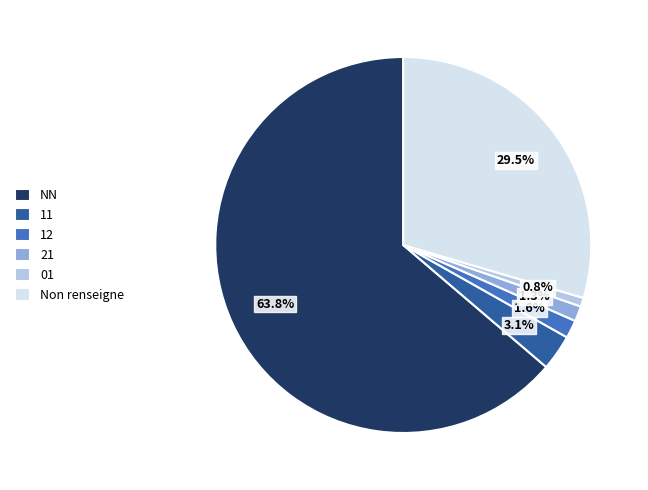

Which category accounts for the majority?

NN